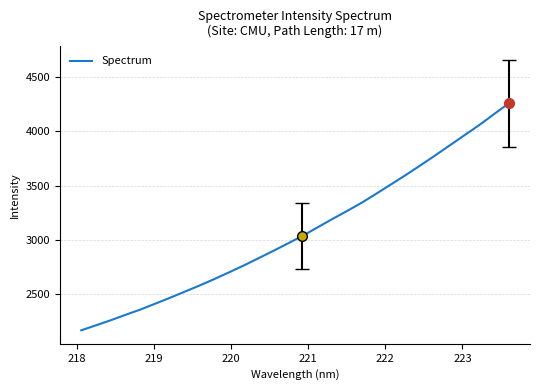

What is the difference between the maximum and minimum values?

2087.7